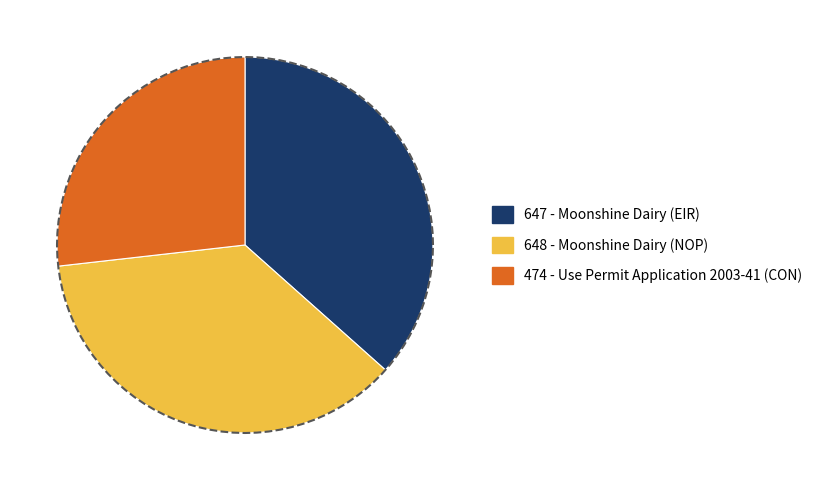

Which category has the biggest portion of the pie?

Moonshine Dairy (NOP)